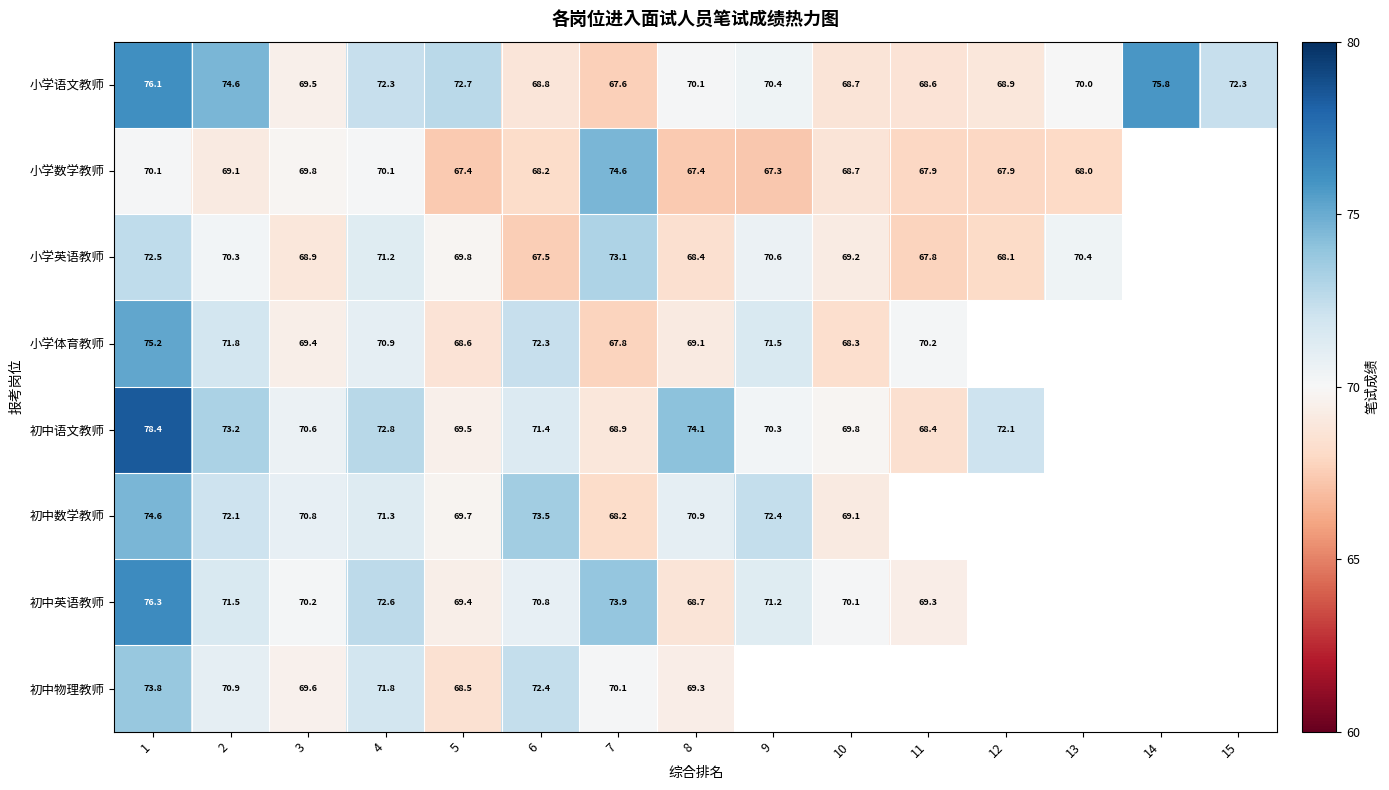

What is the greatest value displayed?

78.4